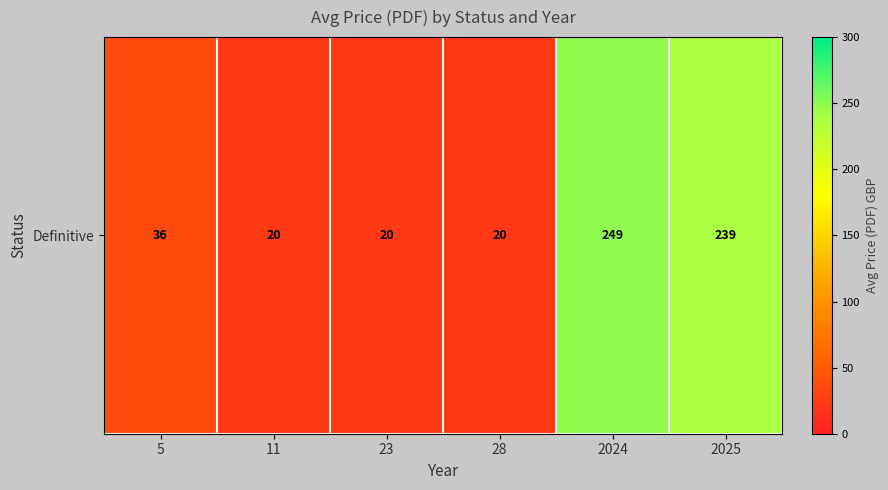

True or false: the data shows 29.3 at 23.

False